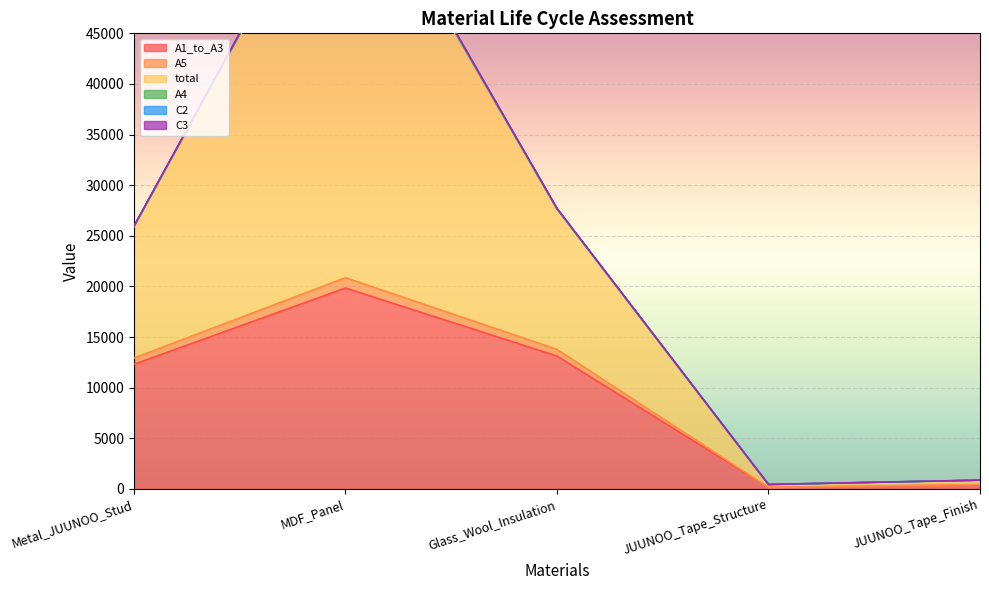

The value of A1_to_A3 at Metal_JUUNOO_Stud is 2650.7. True or false?

False